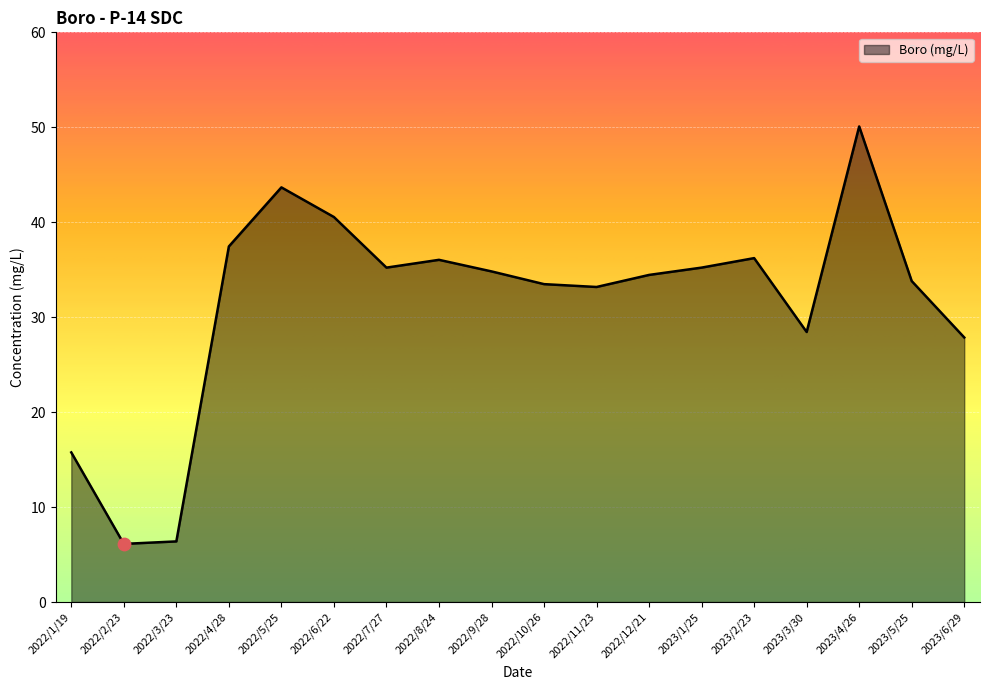

Approximately how many times larger is the value at 2023/4/26 compared to 2023/2/23?

1.4